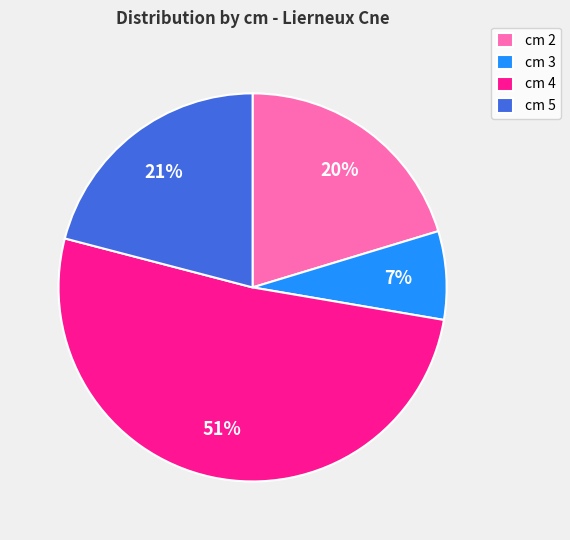

Rank the categories by value from highest to lowest.

cm 4, cm 5, cm 2, cm 3